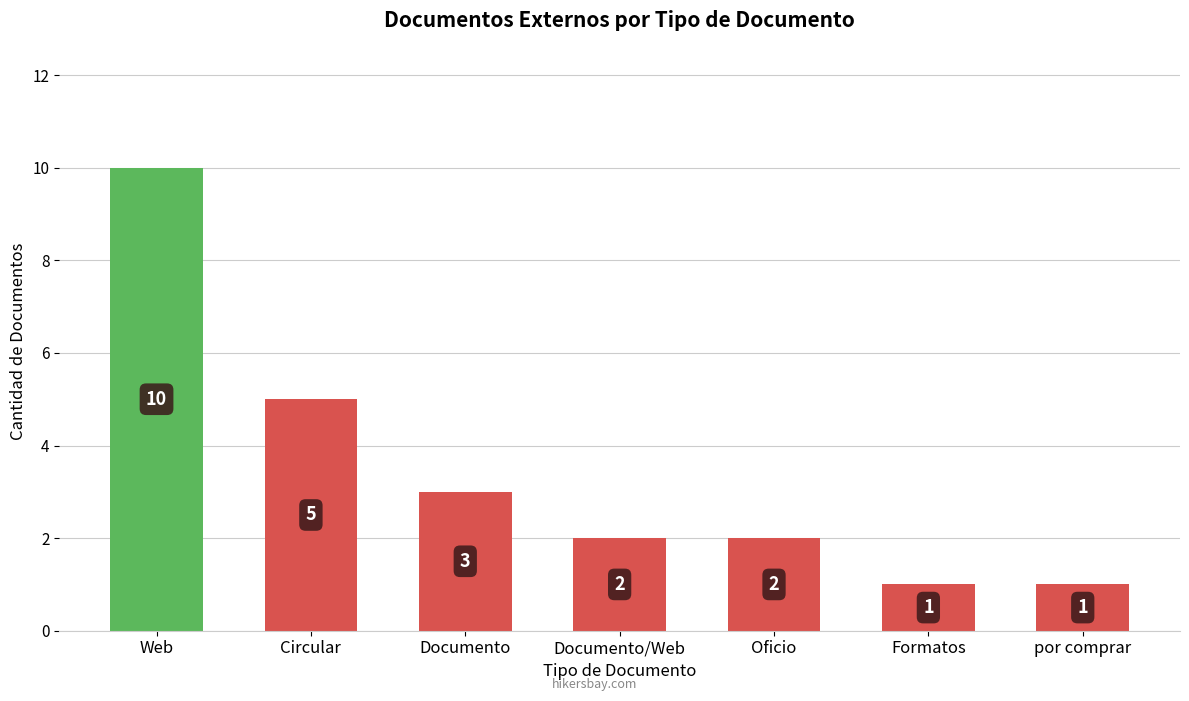

Which category has the highest value across all series?

Web